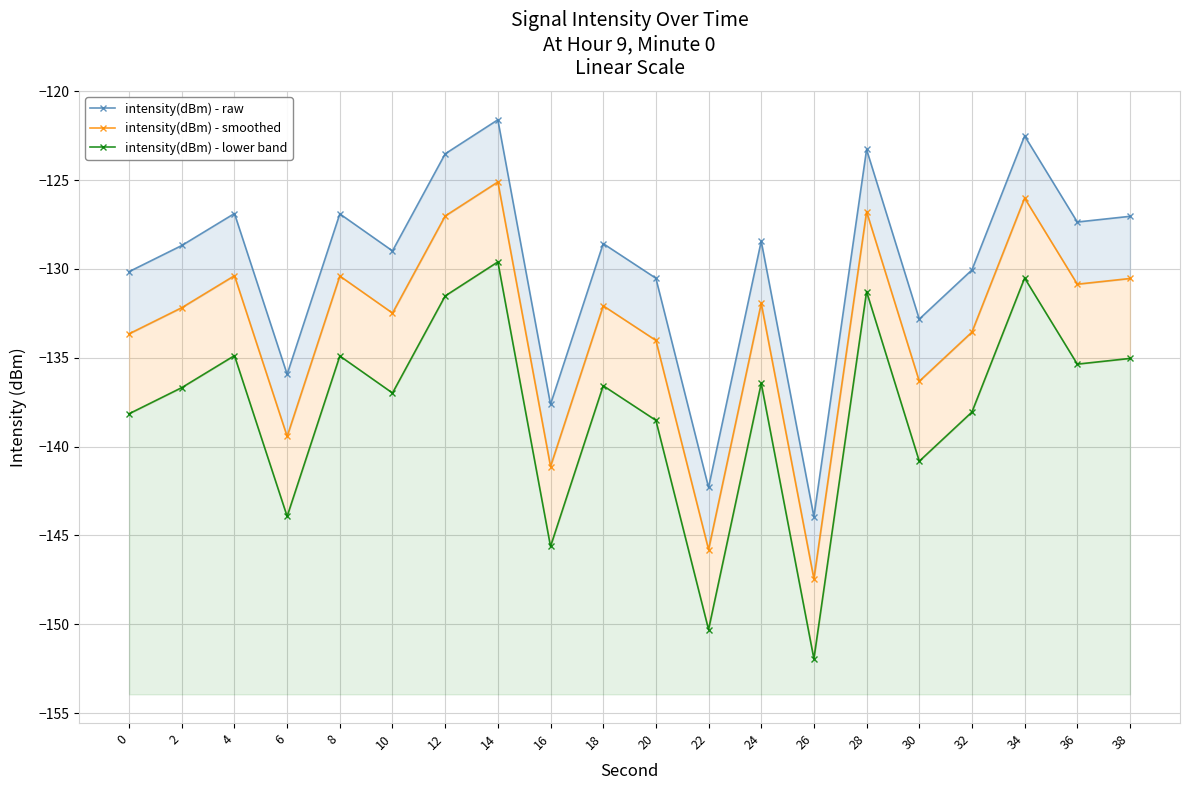

True or false: intensity(dBm) - raw and intensity(dBm) - lower band cross at least once.

False